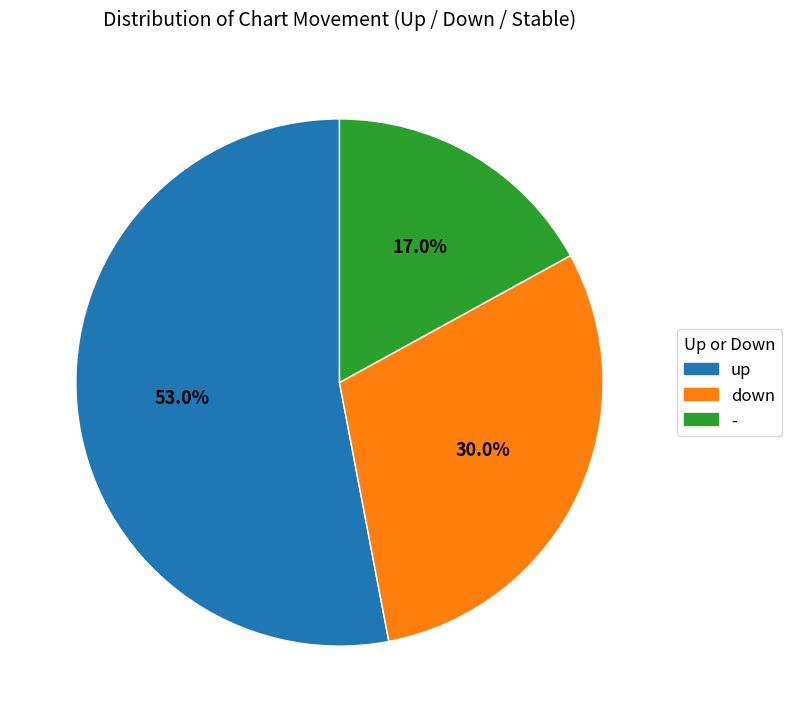

To the nearest percent, what is the combined percentage of - and down?

47%